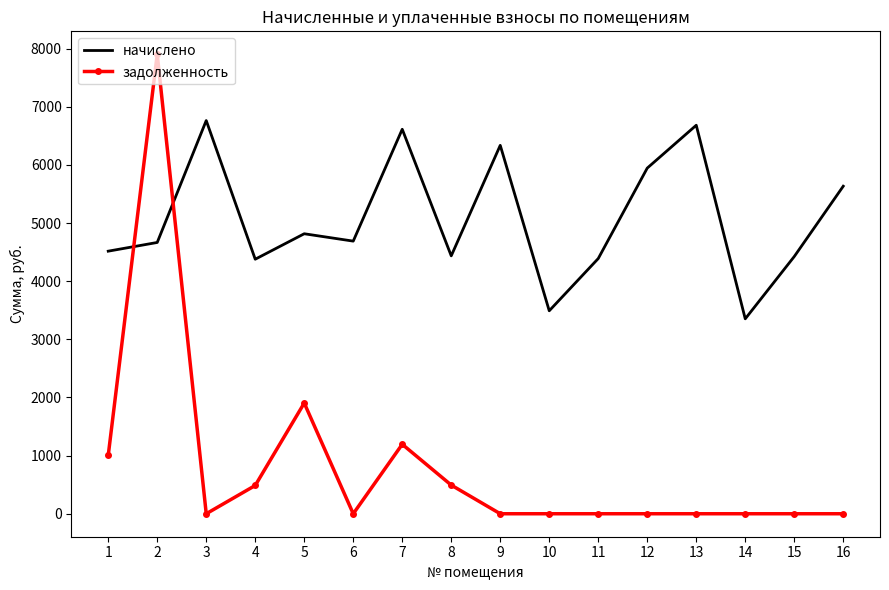

Which category has the lowest value in the начислено series?

14